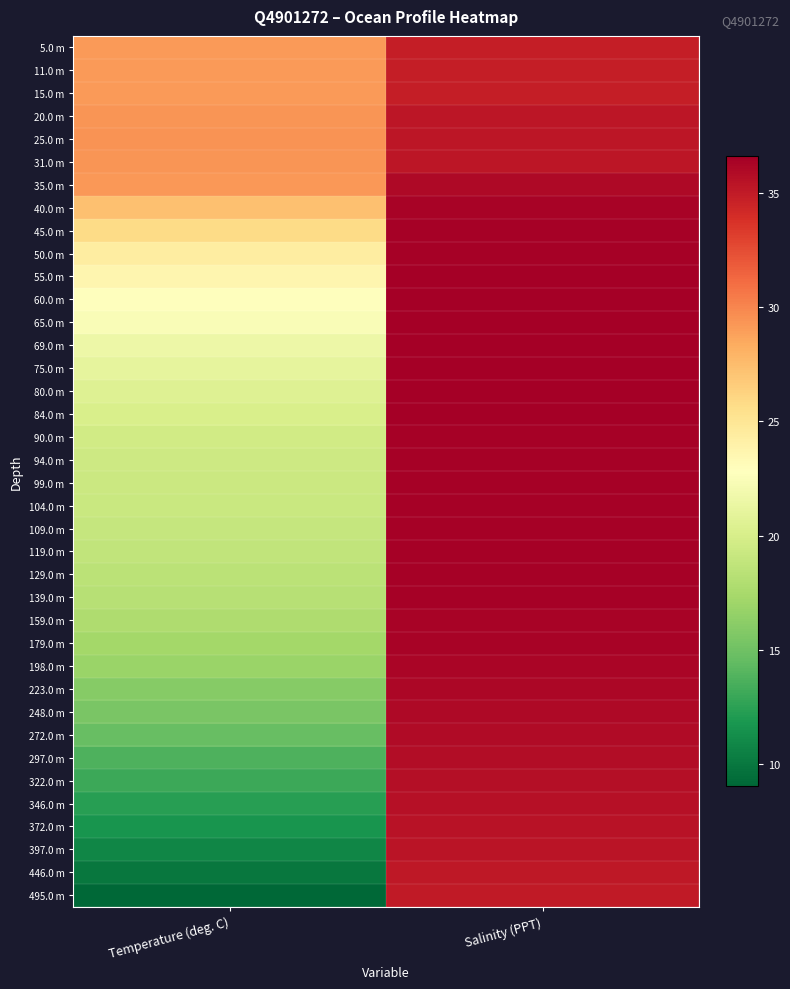

At which category is the sum across all series the highest?

Salinity (PPT)